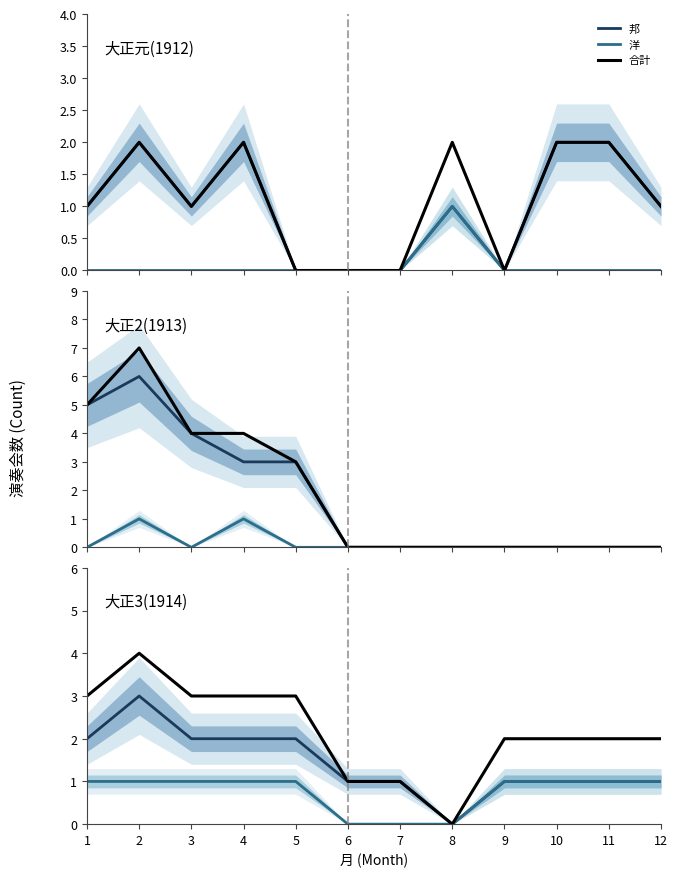

Which series has the widest spread of values?

合計